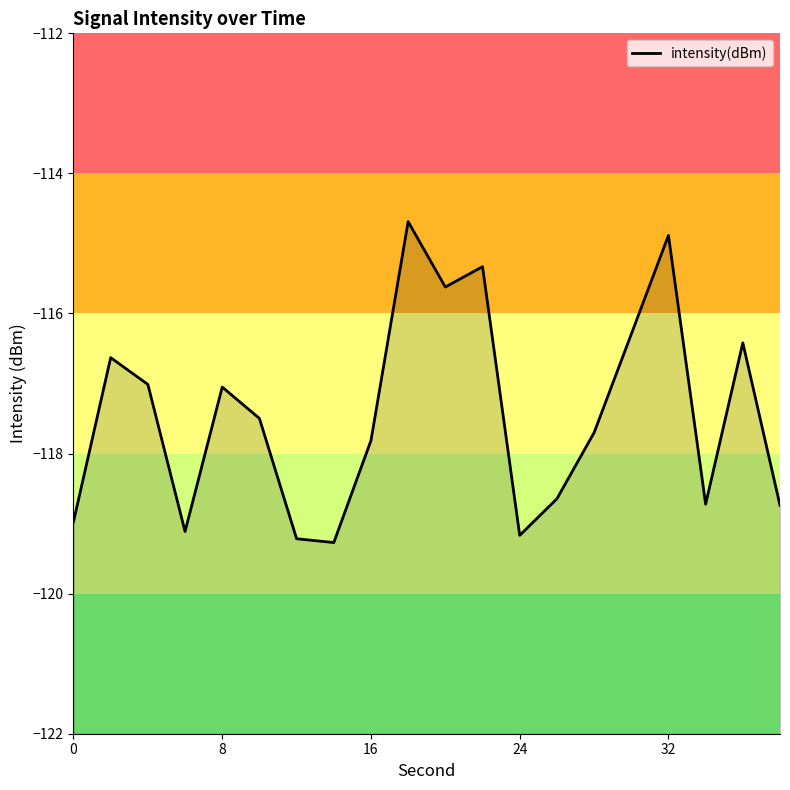

How many points are higher than both their immediate neighbors (excluding endpoints)?

6